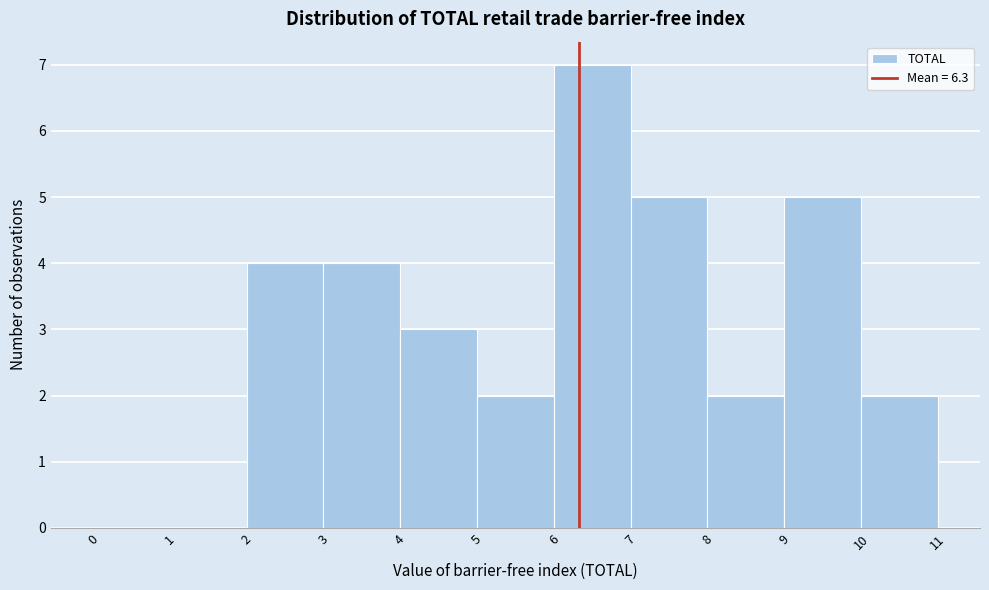

Reading left to right, transcribe this chart: for each bar, give the range it covers on the x-axis and its height. The values are not printed on the chart, so give them approximately, as read against the axis.

0 to 1: 0
1 to 2: 0
2 to 3: 4
3 to 4: 4
4 to 5: 3
5 to 6: 2
6 to 7: 7
7 to 8: 5
8 to 9: 2
9 to 10: 5
10 to 11: 2